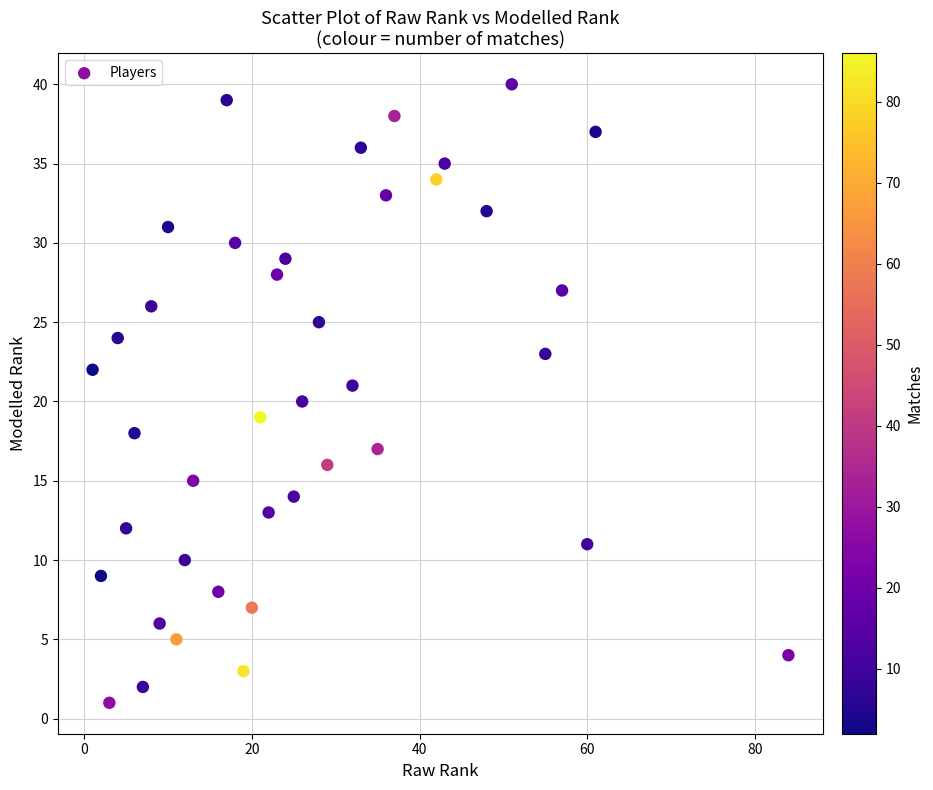

What is the range of Y values (max minus min)?

39